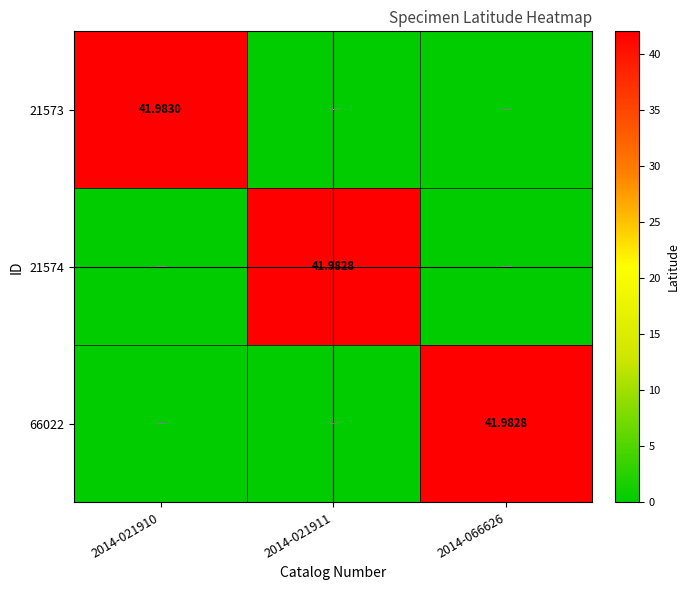

Which series changed the most between 2014-021910 and 2014-066626?

21573